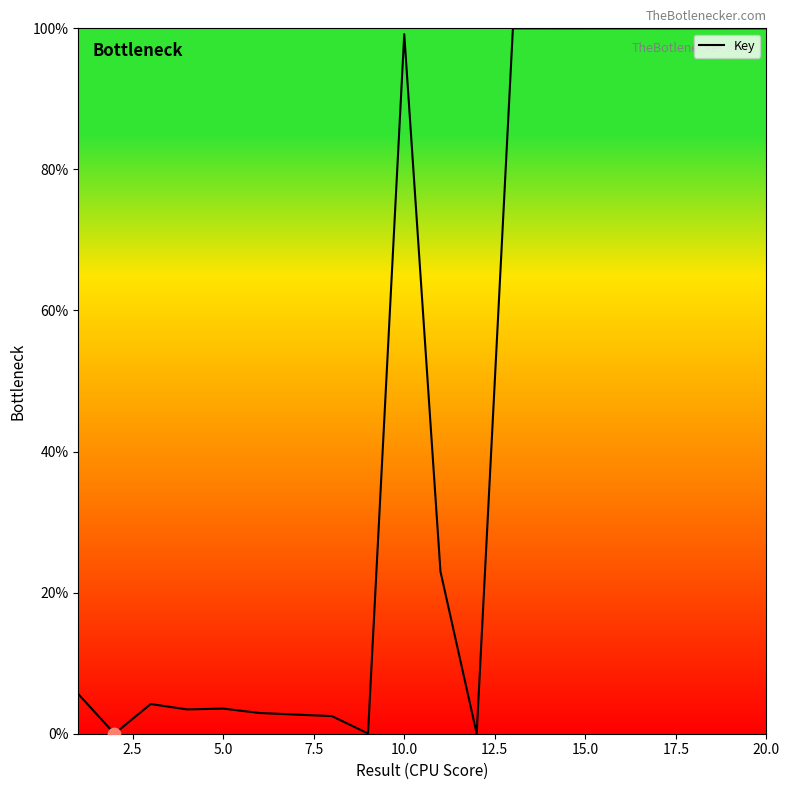

What is the difference between the maximum and minimum values?

100.0